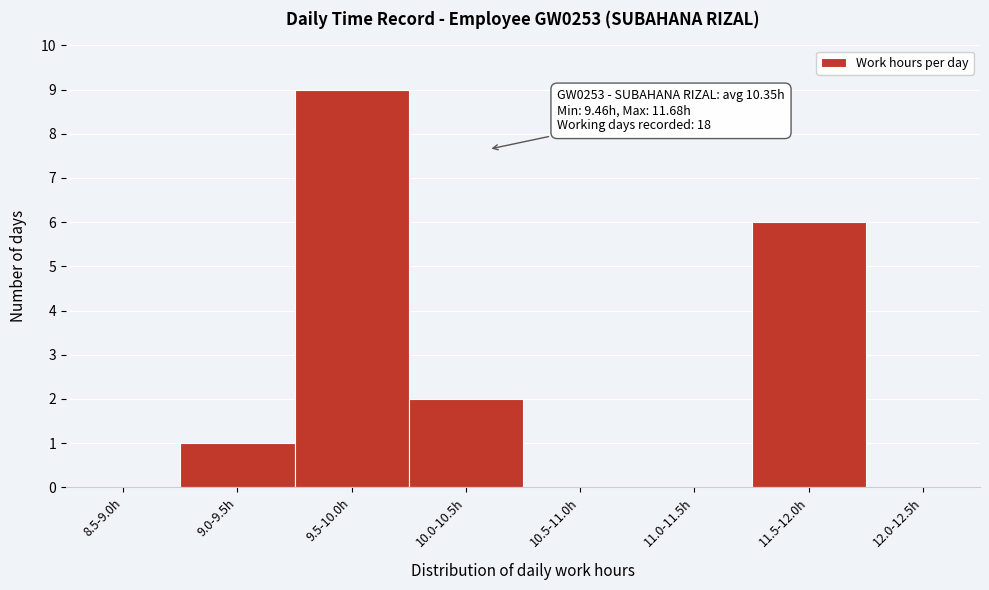

Reading left to right, transcribe all the data shown in this chart.

8.5-9.0h=0	9.0-9.5h=1	9.5-10.0h=9	10.0-10.5h=2	10.5-11.0h=0	11.0-11.5h=0	11.5-12.0h=6	12.0-12.5h=0